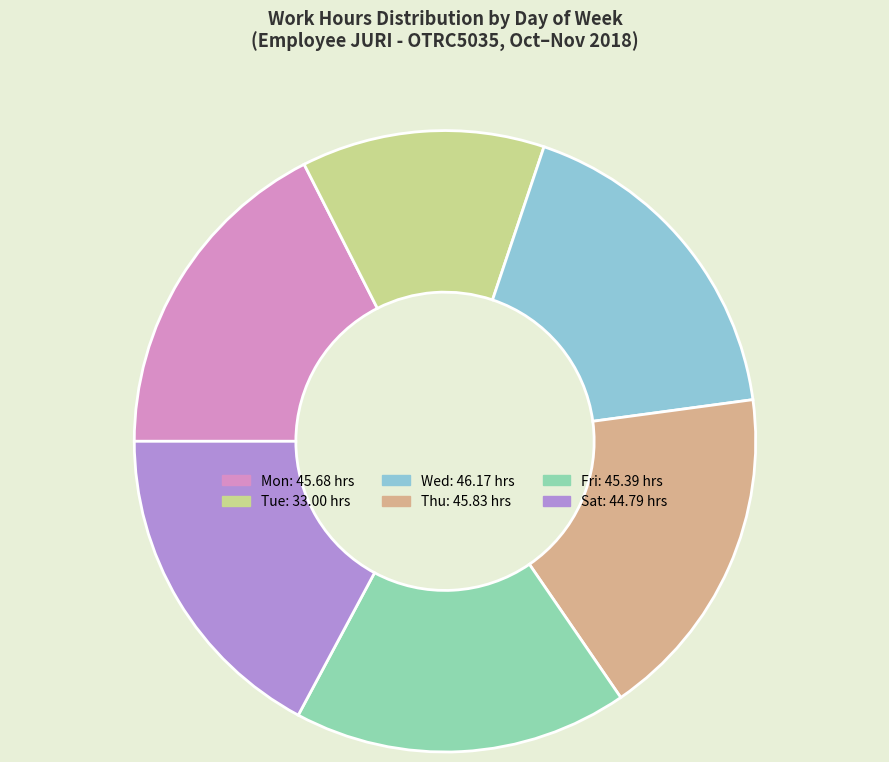

Is it true that Tue is 1% of the pie?

False